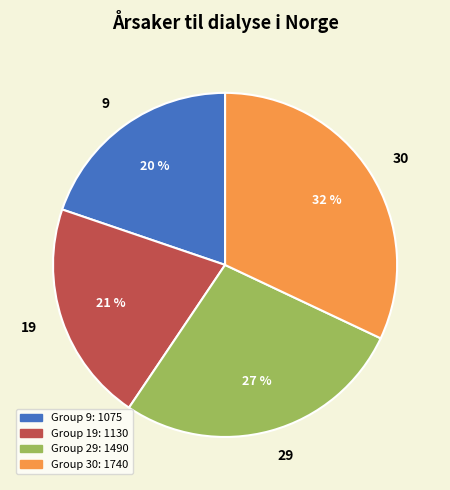

To the nearest percent, what percentage of the pie is 30?

32%